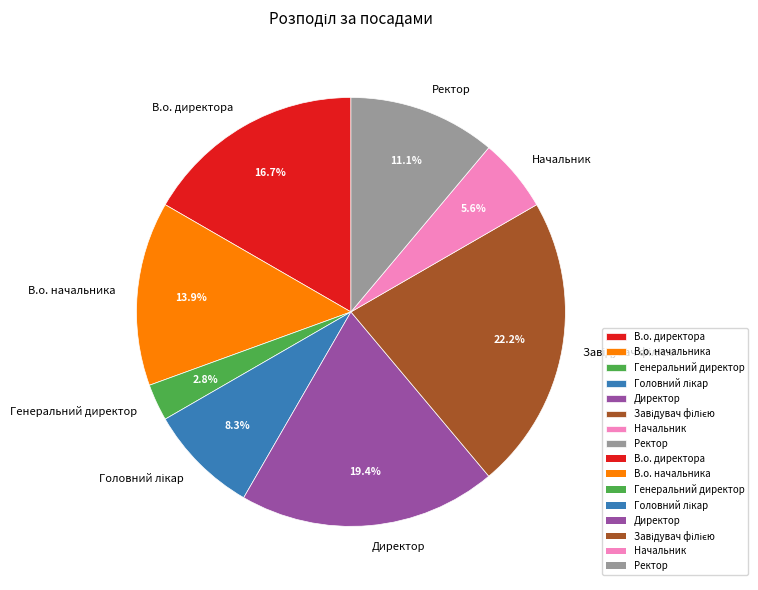

Count the number of slices in the pie.

8